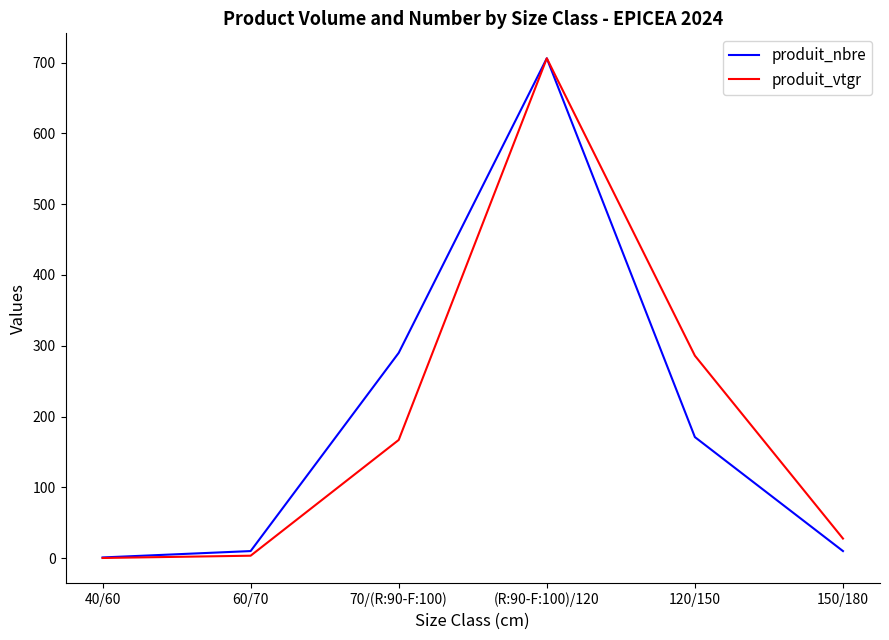

Where is produit_vtgr nearest to the value 353?

120/150